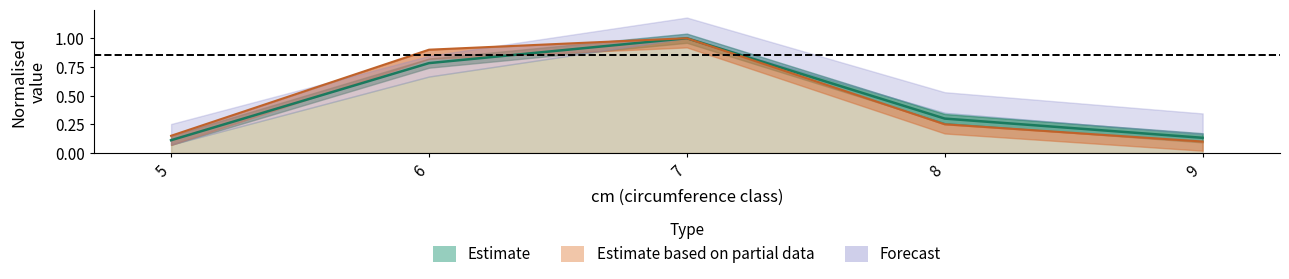

The value of produit_nbre at 7 is 1.5. True or false?

False